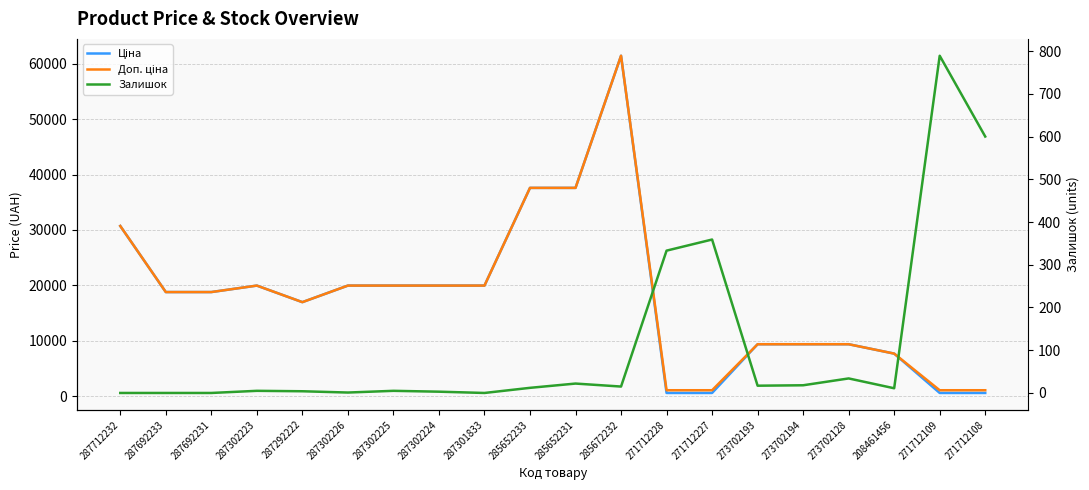

True or false: Залишок has a value of 5.0 at 287302225.

True